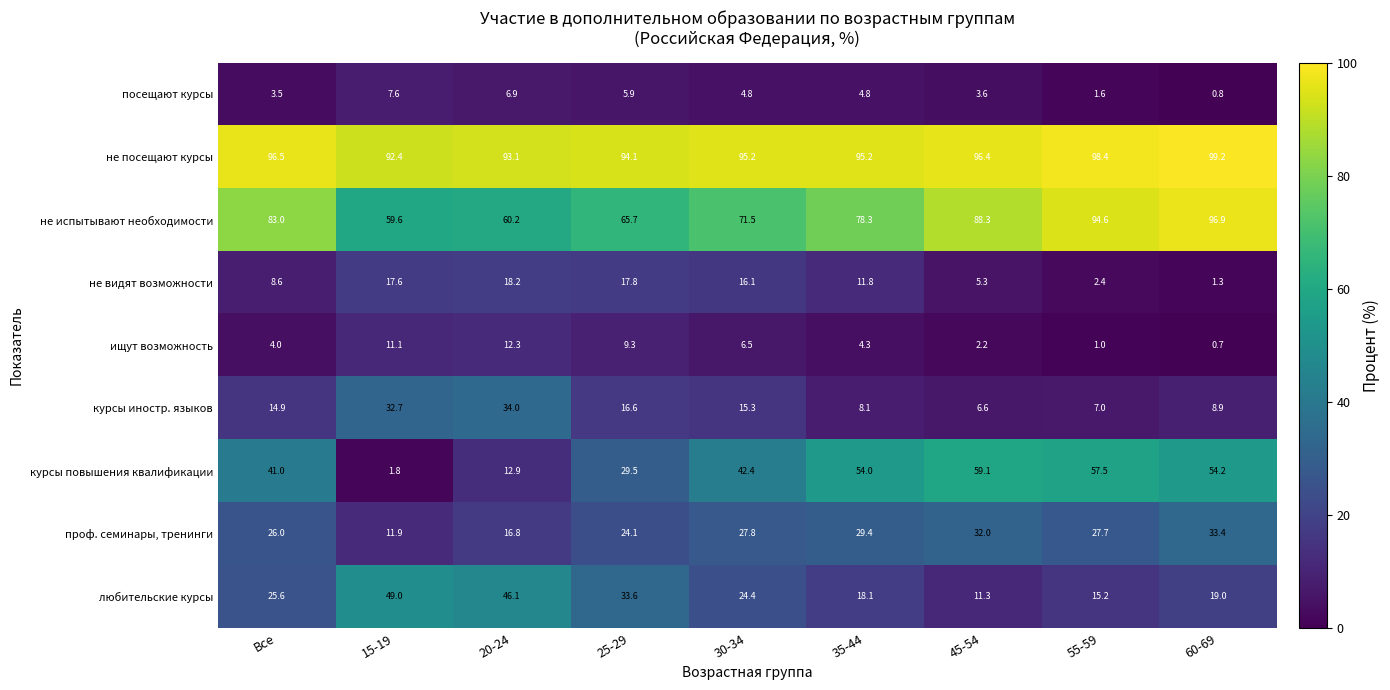

True or false: курсы повышения квалификации has a value of 59.1 at 45-54.

True